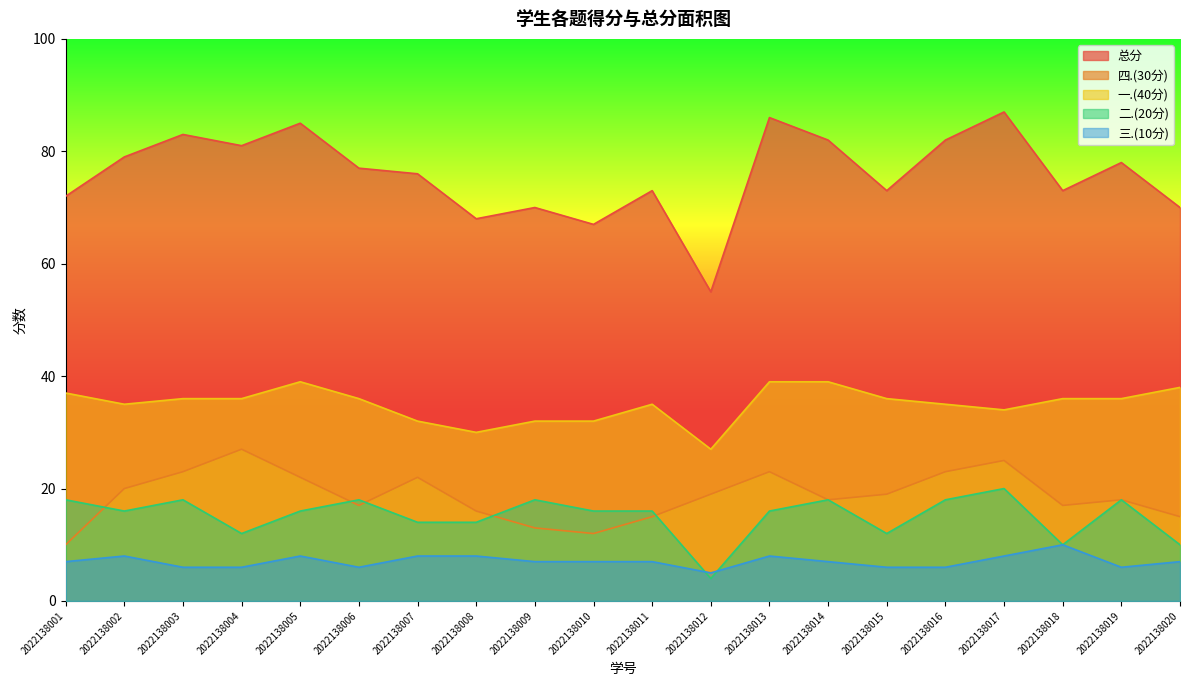

What is the lowest value of the 四.(30分) series?

10